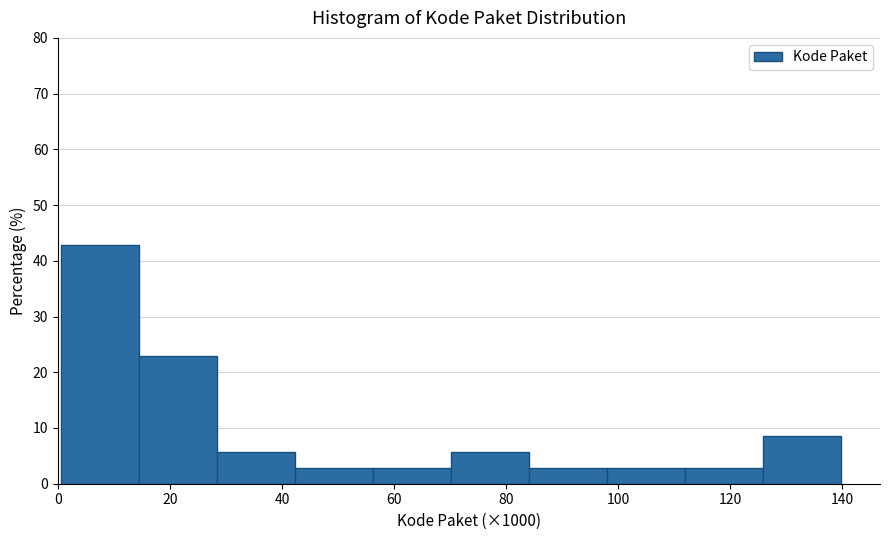

Over which range of the x-axis is the bar tallest?

0 to 14